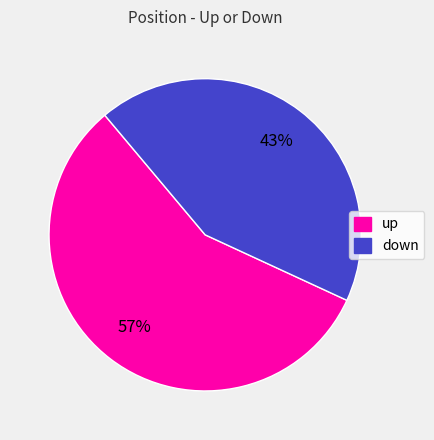

Which slice represents more than half of the pie?

up